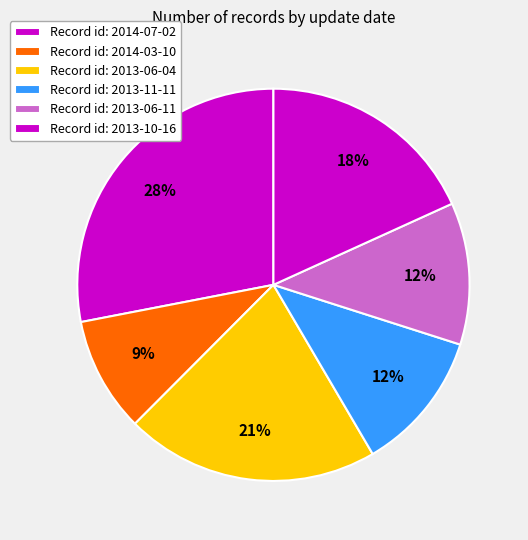

Count the number of slices in the pie.

6